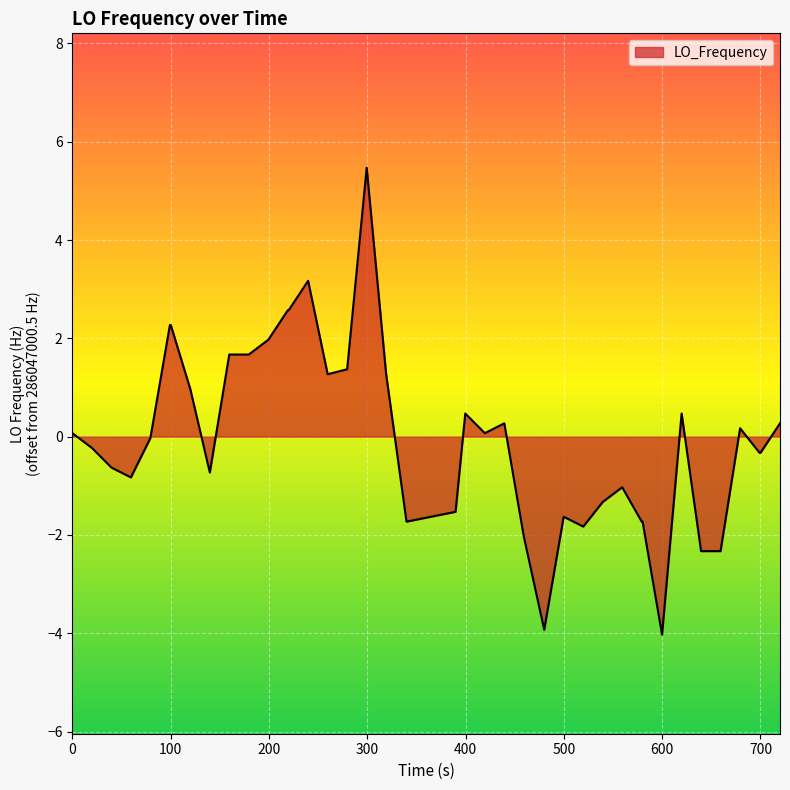

What is the difference between the maximum and minimum values?

9.5